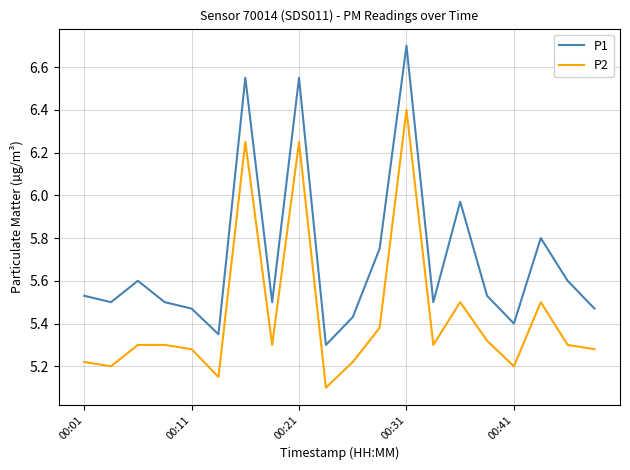

In P2, how many points are lower than both neighbors (excluding endpoints)?

6